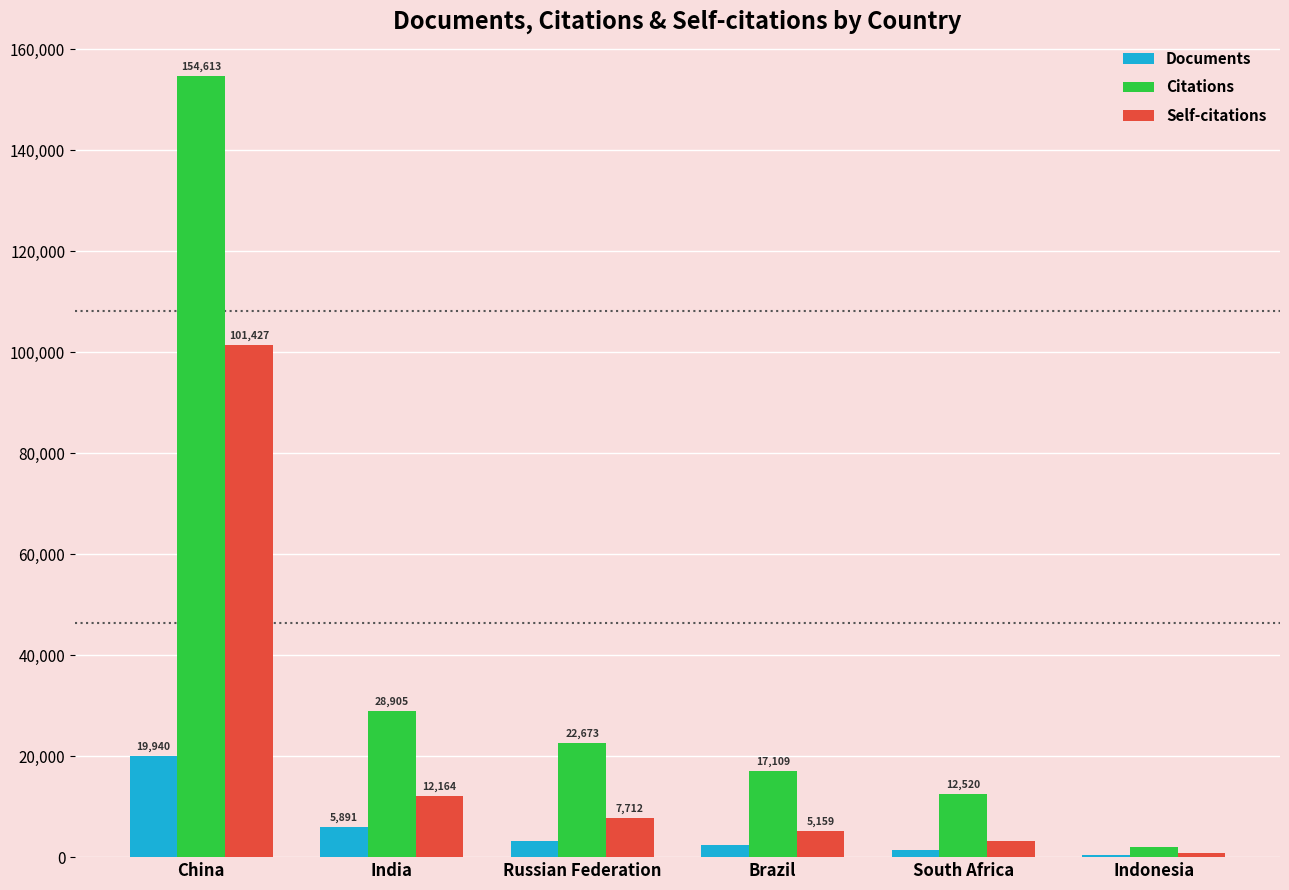

At which label is Self-citations closest to 51133?

India